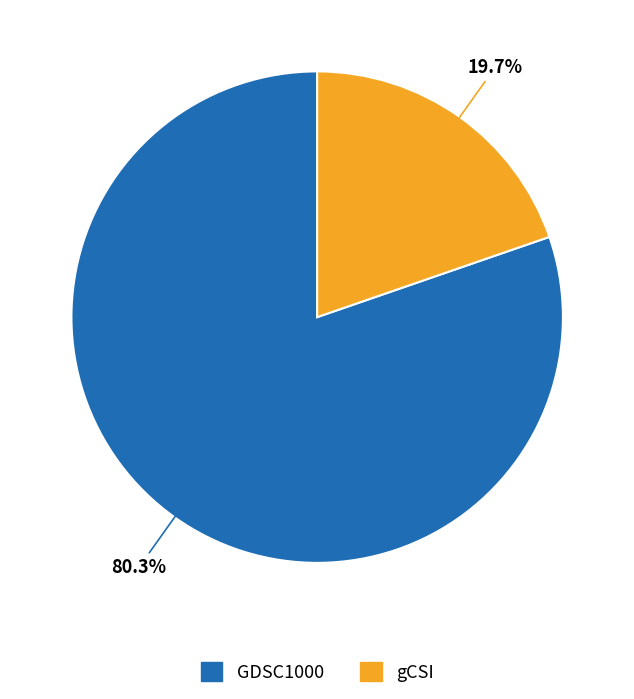

Which slice represents more than half of the pie?

GDSC1000